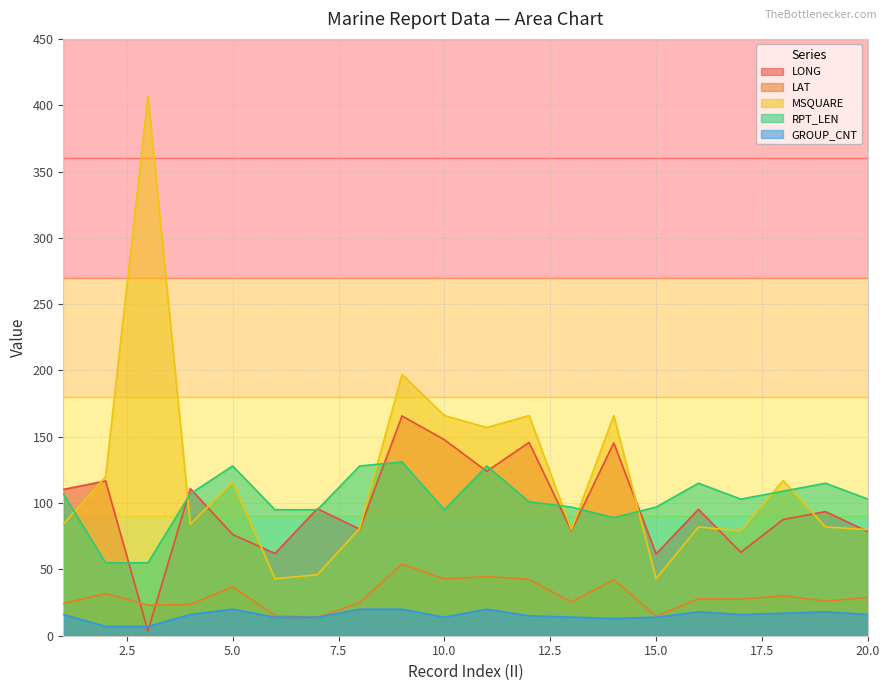

Does the chart display data point markers on the line(s)?

No